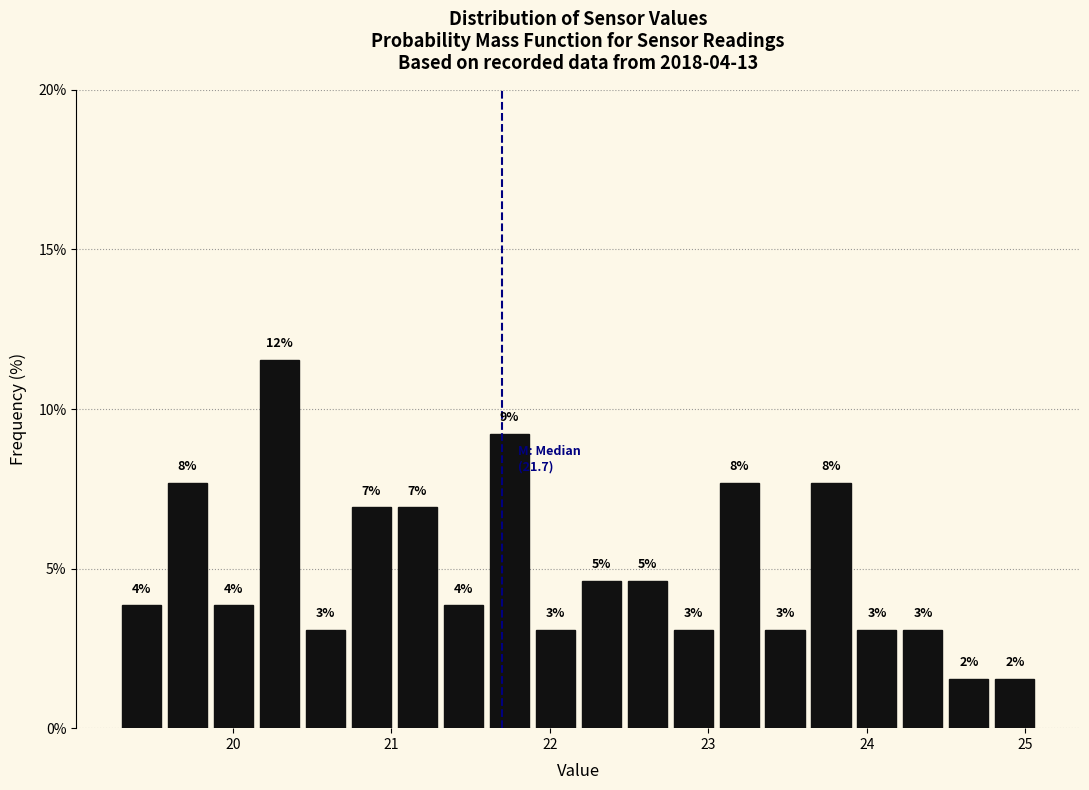

Around what value on the x-axis is the tallest bar? Give the approximate position of its centre, as read against the axis.

20.3